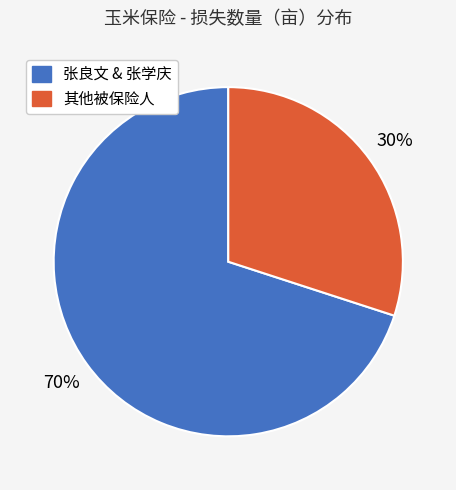

To the nearest percent, what is the average slice percentage?

50%